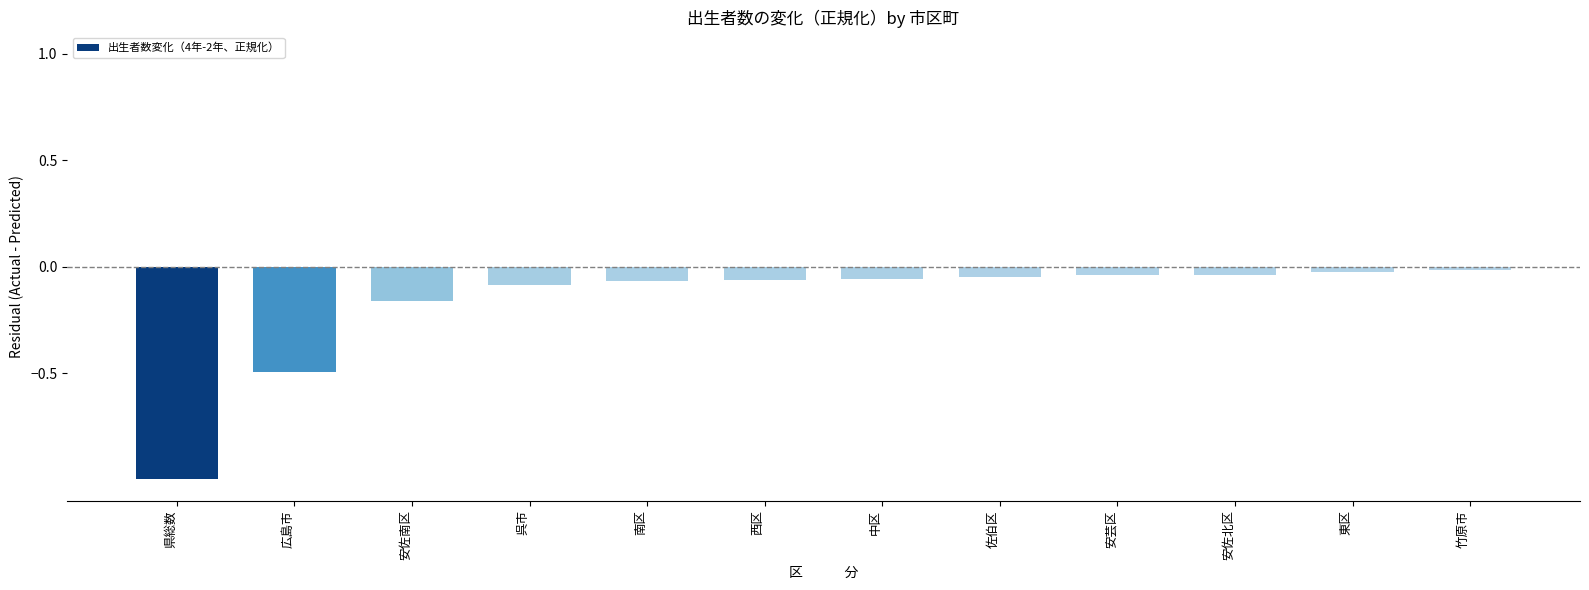

What position from the left is 安佐南区?

3